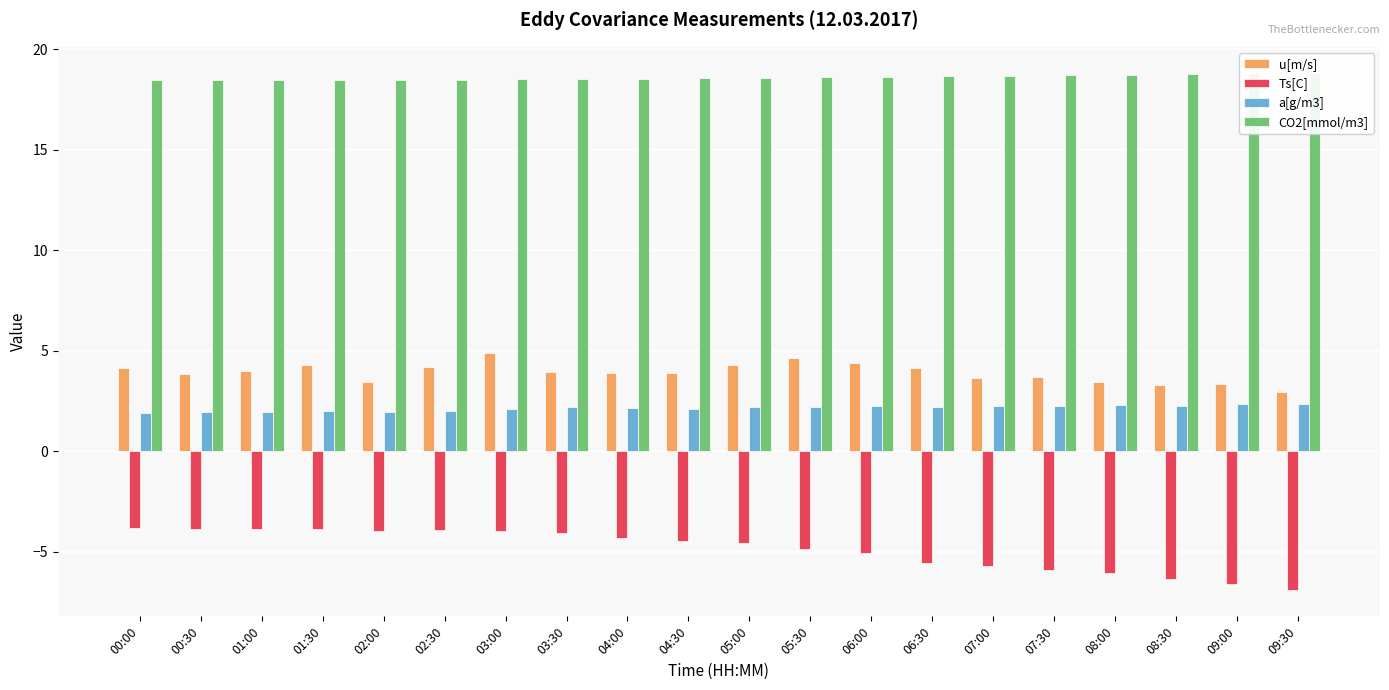

What is the difference between the maximum and second lowest values in the Ts[C] series?

2.8